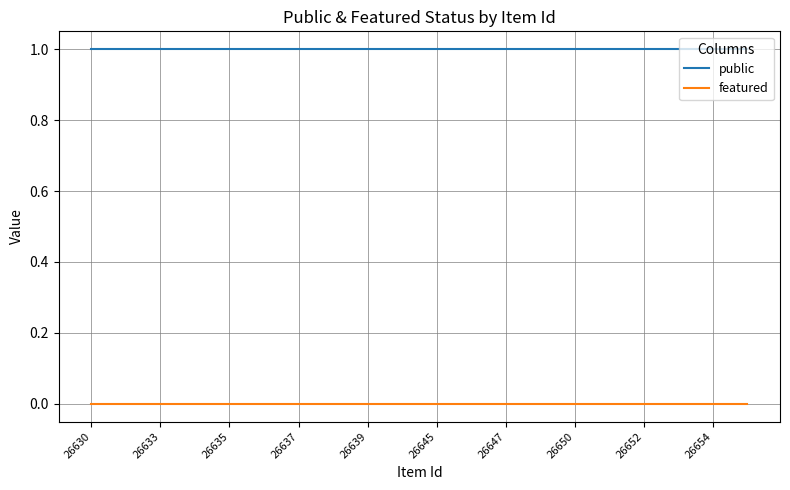

List the series in order of their overall mean, lowest first.

featured, public